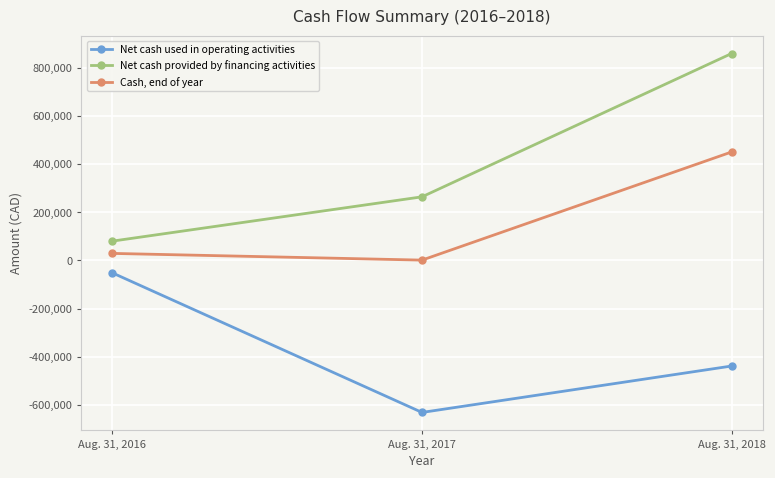

List the series in order of their peak value, highest first.

Net cash provided by financing activities, Cash, end of year, Net cash used in operating activities